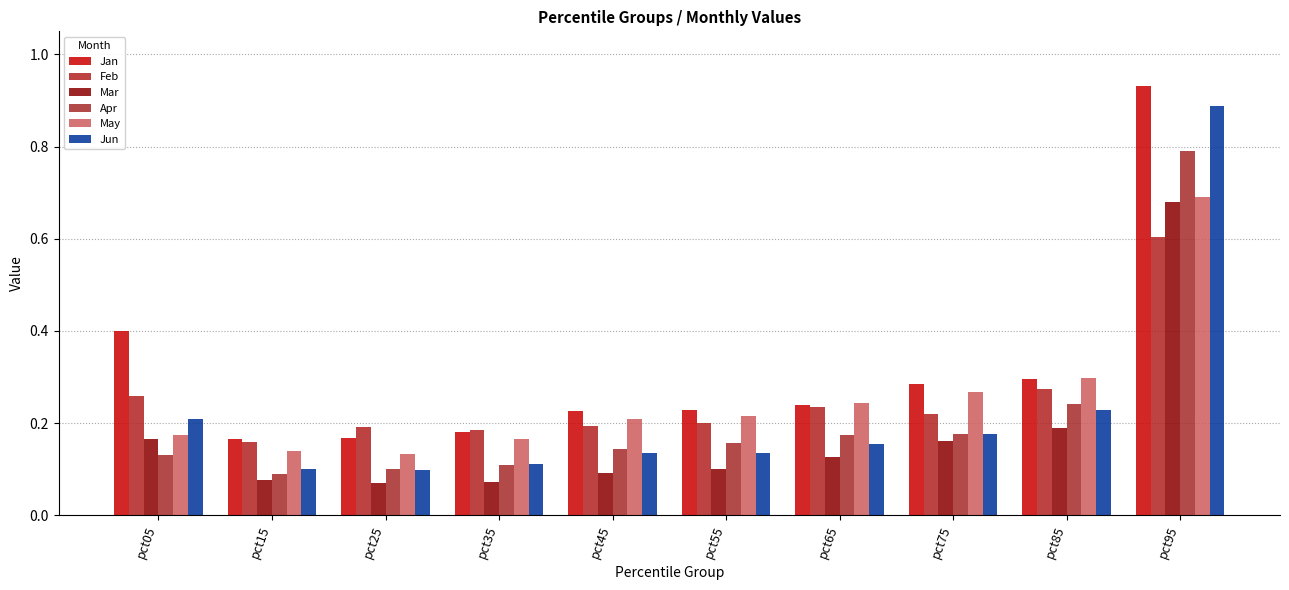

How many categories are shown in the chart?

10